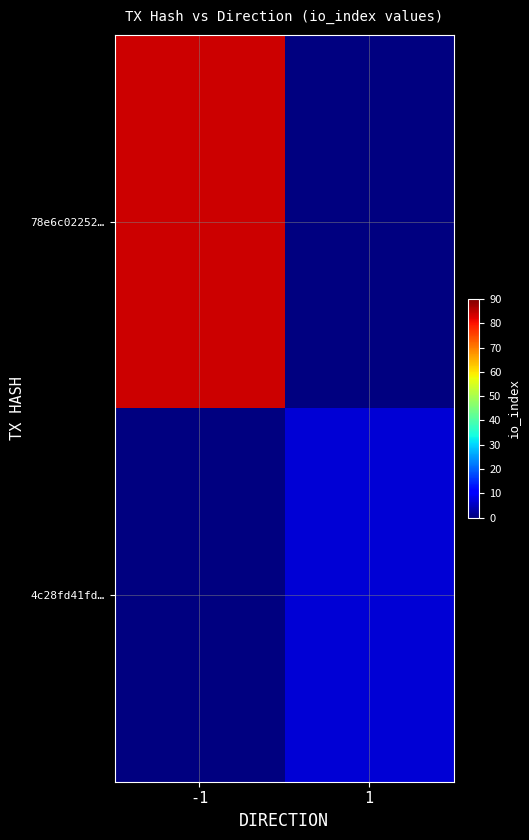

Rank the series by their average value, from lowest to highest.

4c28fd41fd…, 78e6c02252…